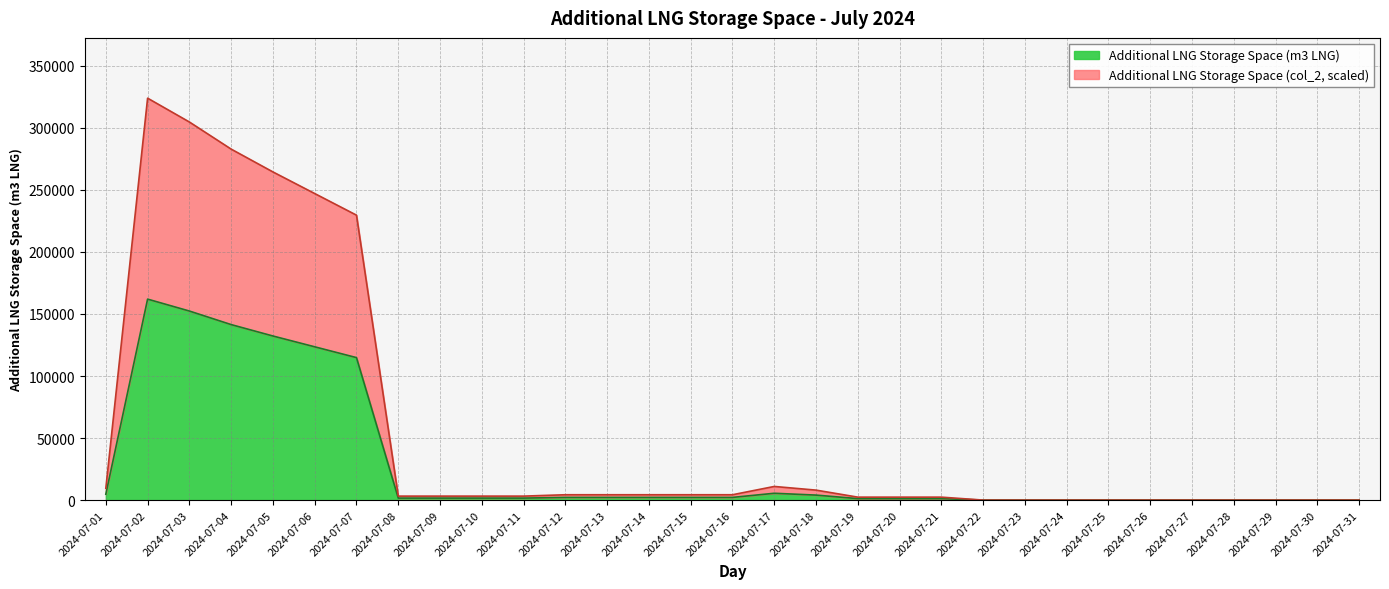

How many data points in Additional LNG Storage Space (col_2) are above 3190?

18